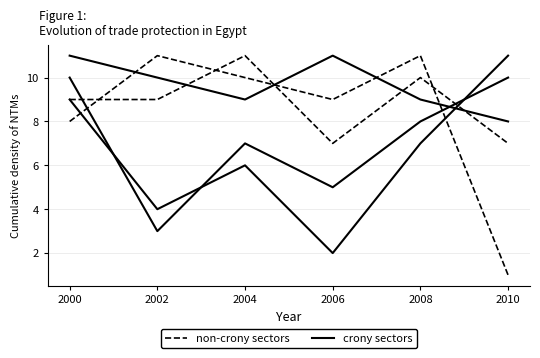

Reading left to right, list all the values displayed in this chart.

L: 2000=8	2002=11	2004=10	2006=9	2008=11	2010=1
K: 2000=9	2002=9	2004=11	2006=7	2008=10	2010=7
J: 2000=11	2002=10	2004=9	2006=11	2008=9	2010=8
I: 2000=10	2002=3	2004=7	2006=5	2008=8	2010=10
H: 2000=9	2002=4	2004=6	2006=2	2008=7	2010=11